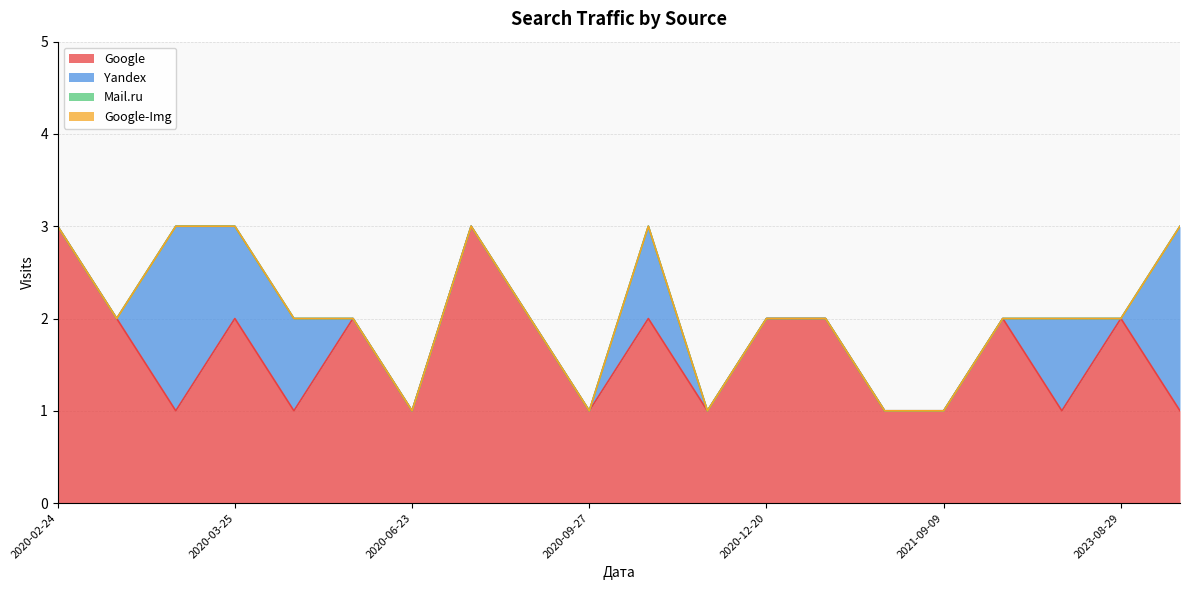

The value of Google at 2023-10-16 is 1. True or false?

False